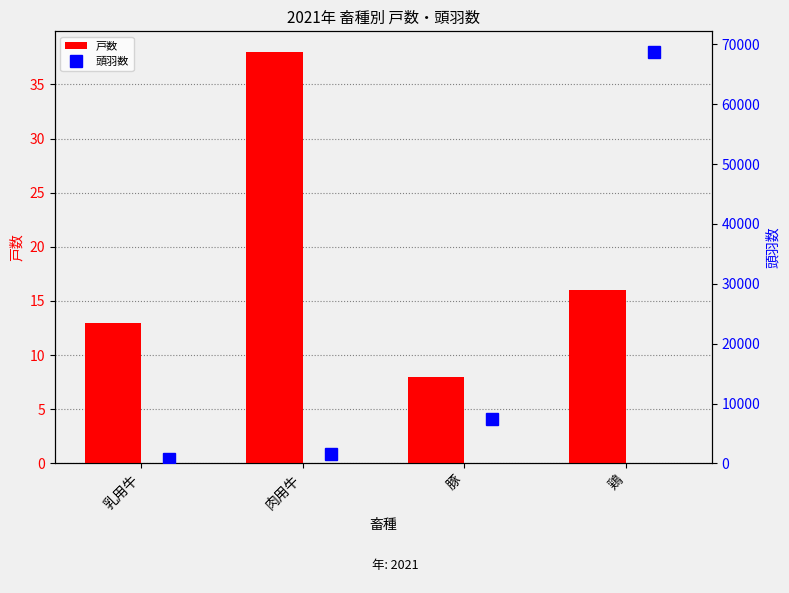

Rank the categories by 戸数 value from lowest to highest.

豚, 乳用牛, 鶏, 肉用牛